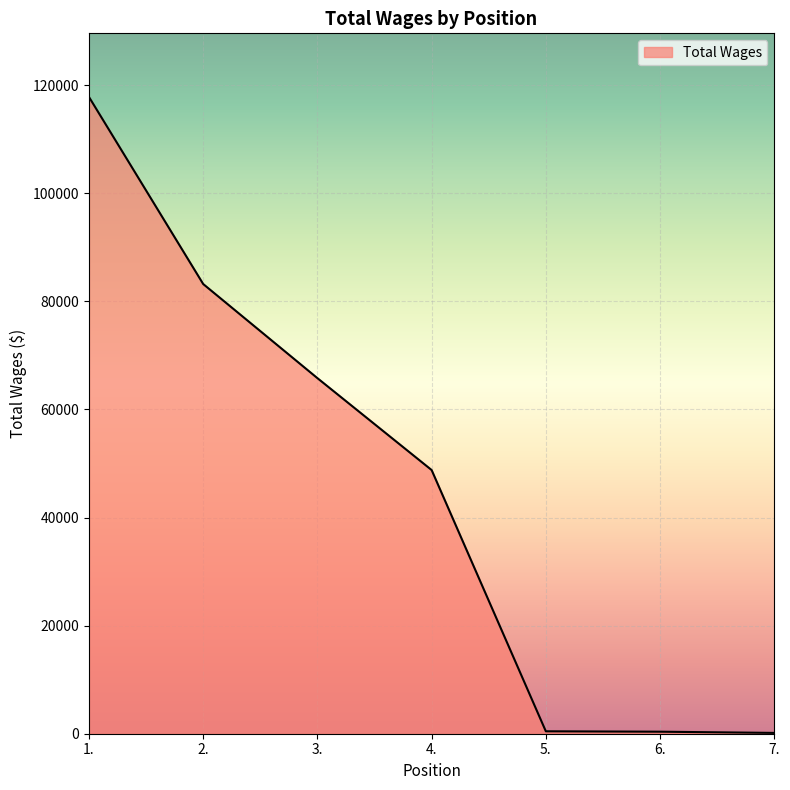

Which has a higher value, 5. or 1.?

1.